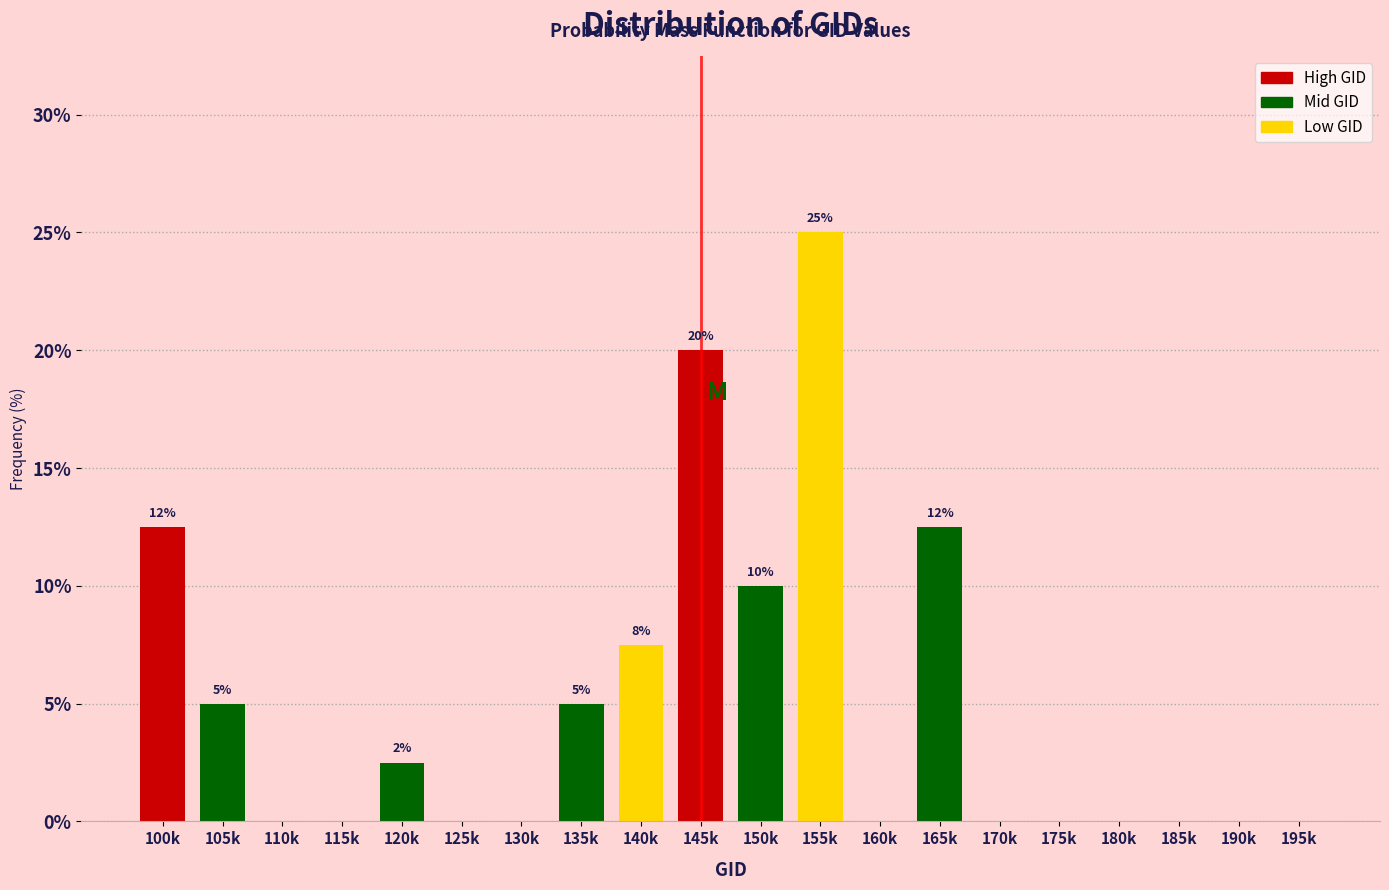

Reading left to right, list all the values displayed in this chart.

100k=12.5	105k=5.0	110k=0.0	115k=0.0	120k=2.5	125k=0.0	130k=0.0	135k=5.0	140k=7.5	145k=20.0	150k=10.0	155k=25.0	160k=0.0	165k=12.5	170k=0.0	175k=0.0	180k=0.0	185k=0.0	190k=0.0	195k=0.0